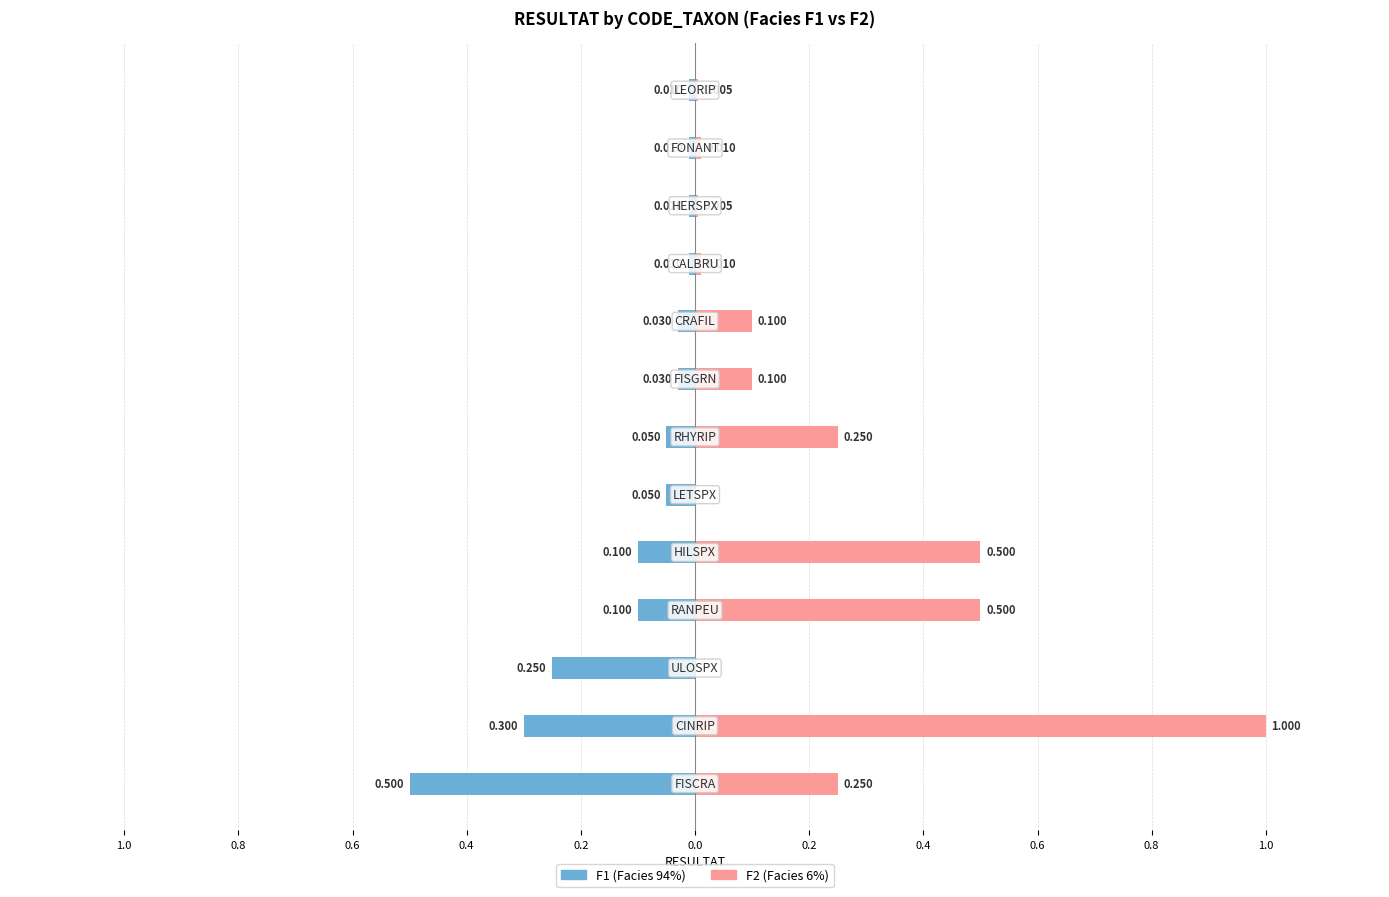

Is the value of F1 at 0.6 greater than the value of F2 at 1.0?

No